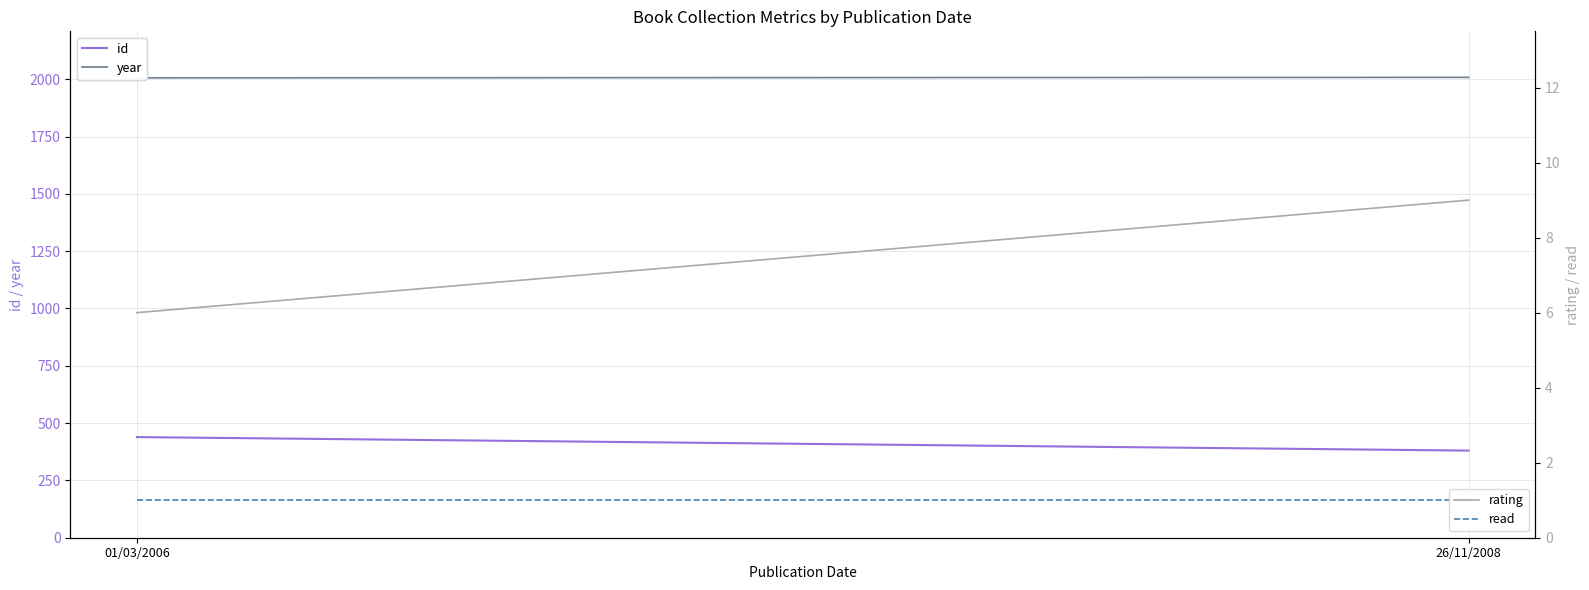

True or false: id has a value of 439 at 01/03/2006.

True